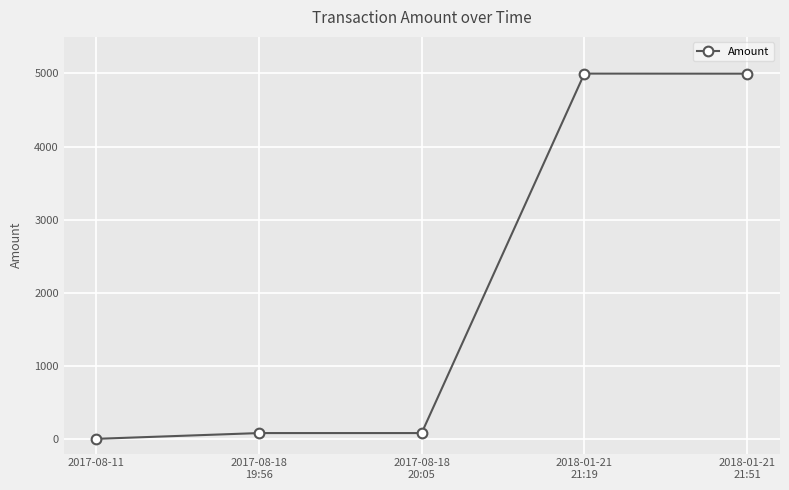

What is the label of the 5th point from the left?

2018-01-21
21:51